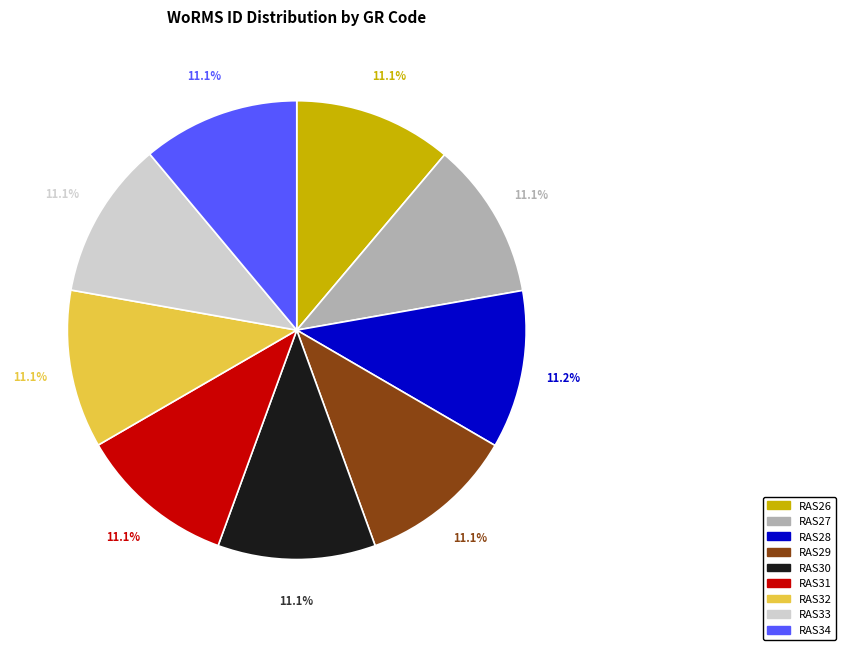

Is RAS30 the majority of the pie?

No